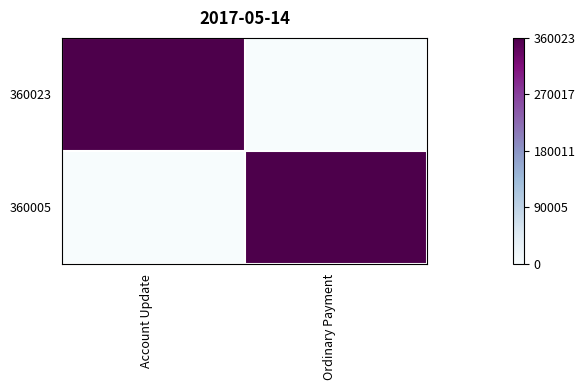

Between Account Update and Ordinary Payment, which is larger?

Account Update